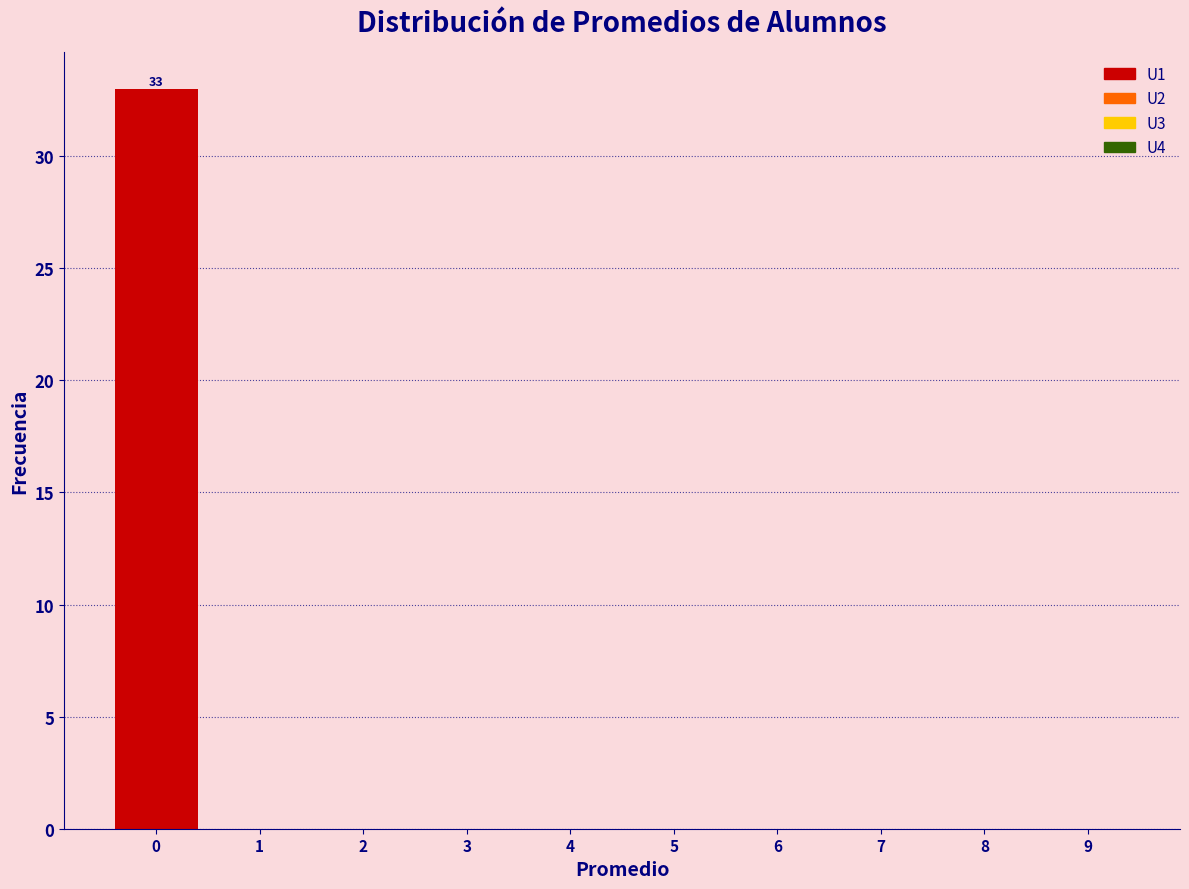

Which range on the x-axis has the tallest bar?

-0.5 to 0.5